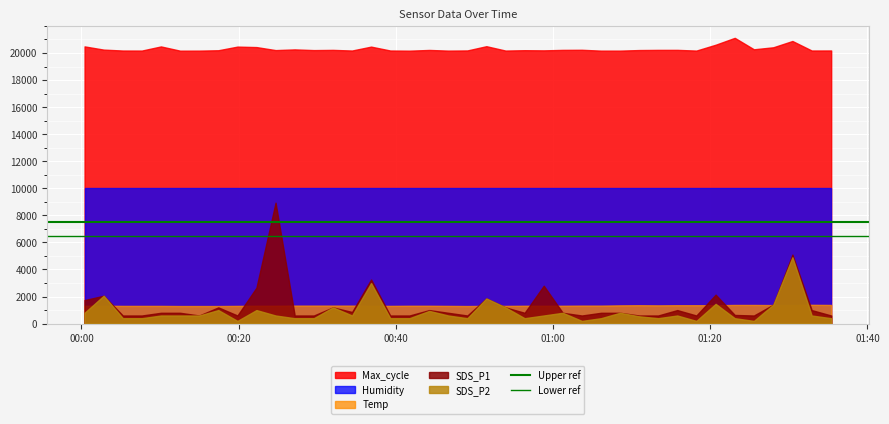

Is the value of Lower ref at 00:00 greater than the value of Upper ref at 00:00?

No